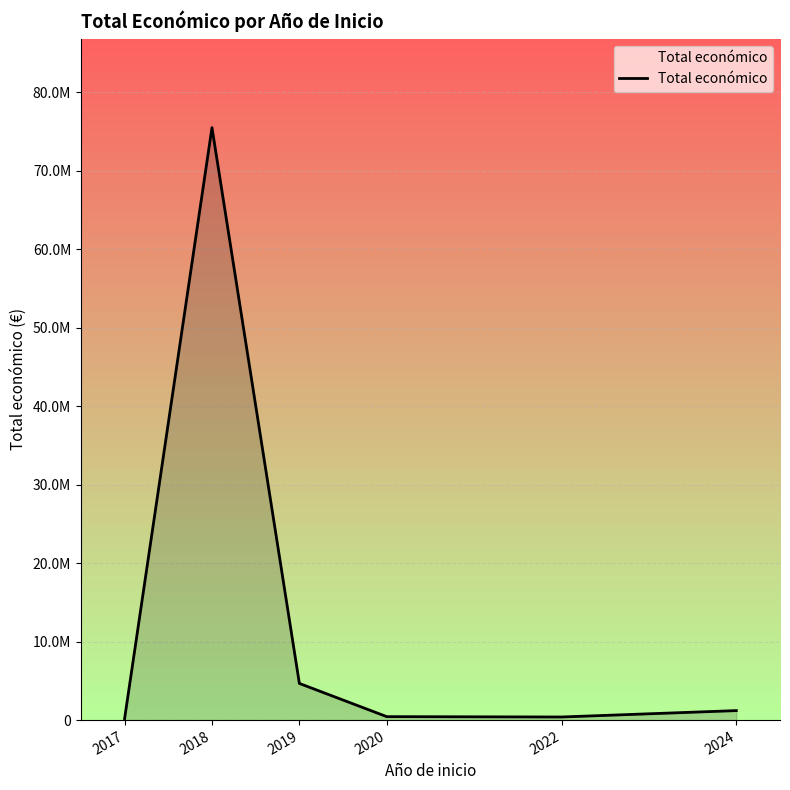

The value at 2019 is 4671050. True or false?

True